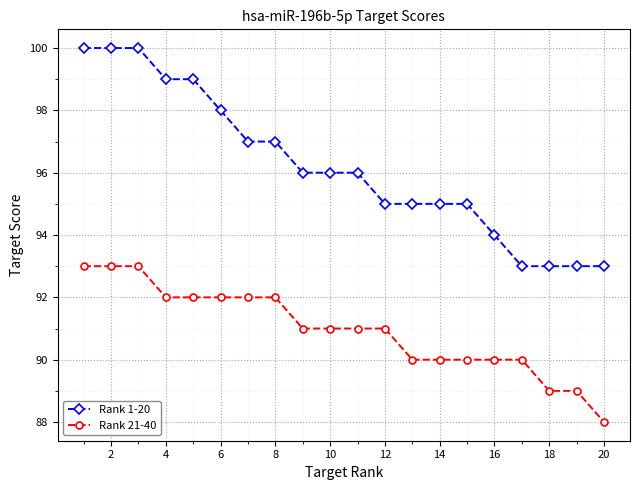

What is the minimum value for Rank 1-20?

93